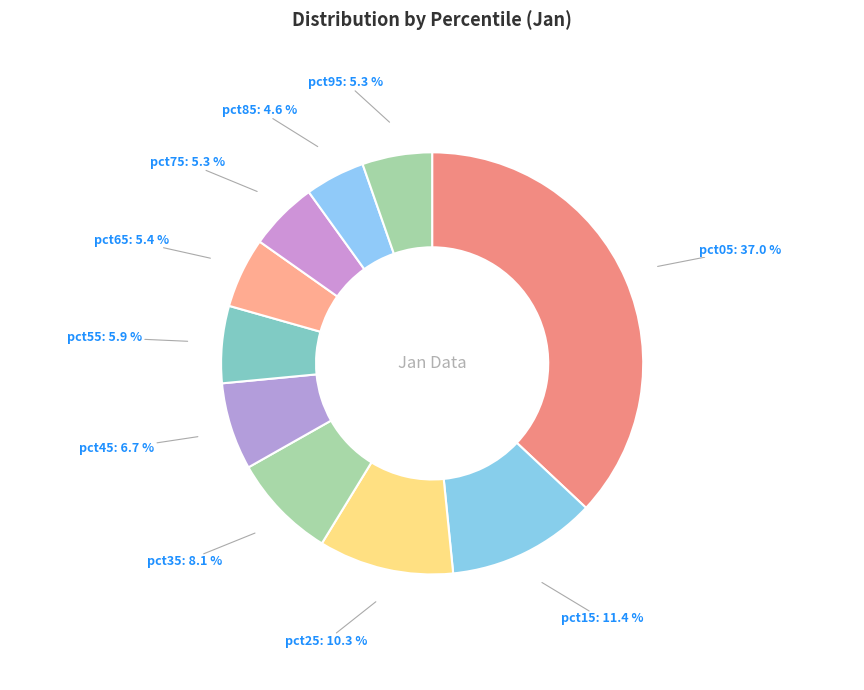

Does any single category account for the majority?

No